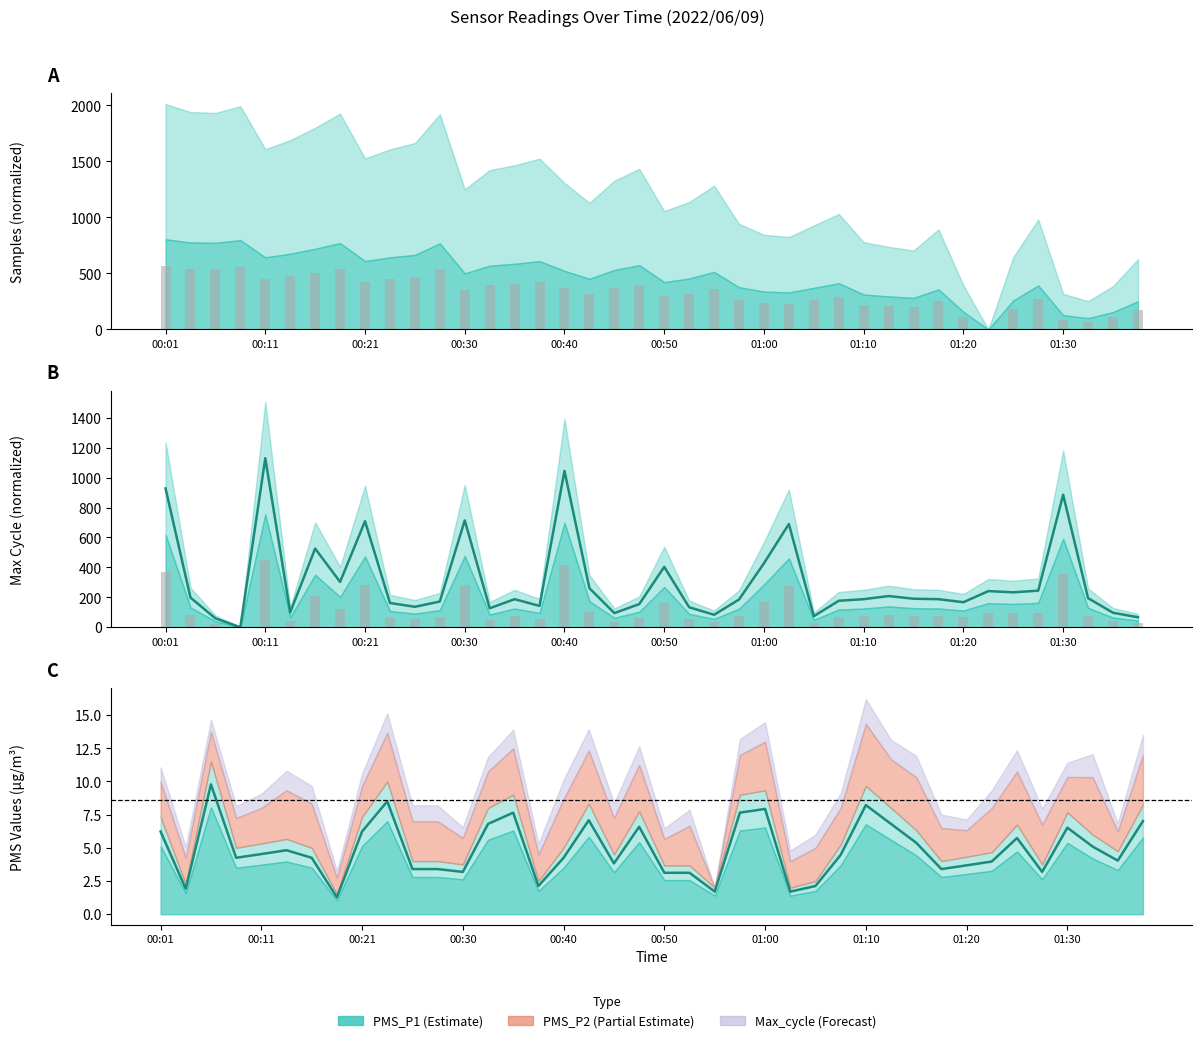

What is the value of the Min_cycle bars bar at the 37th from the left?

89.0